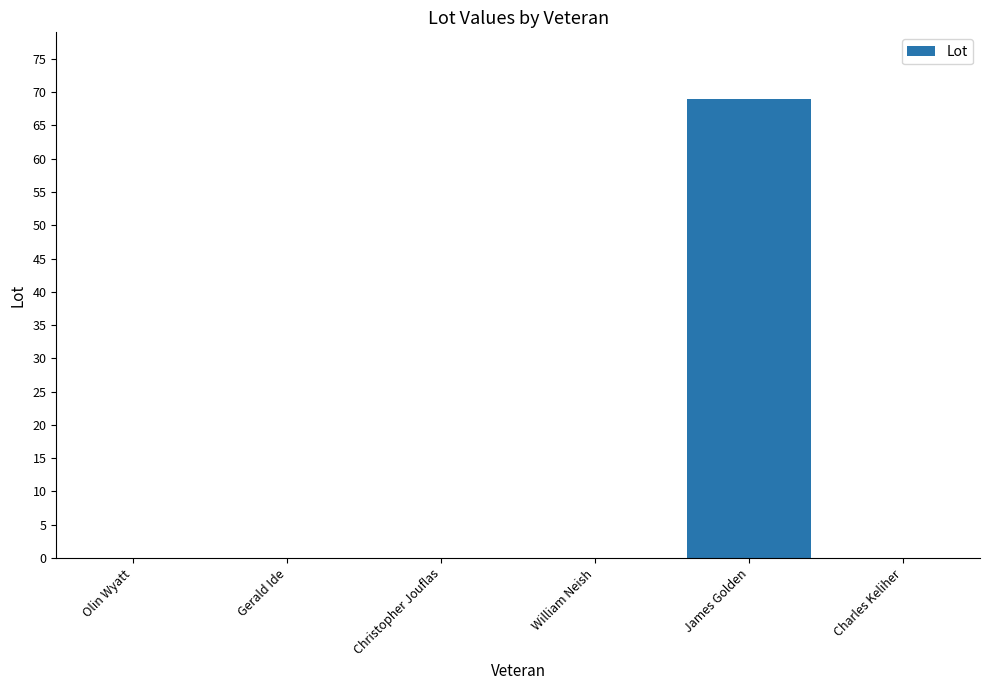

What is the maximum value shown in the chart?

69